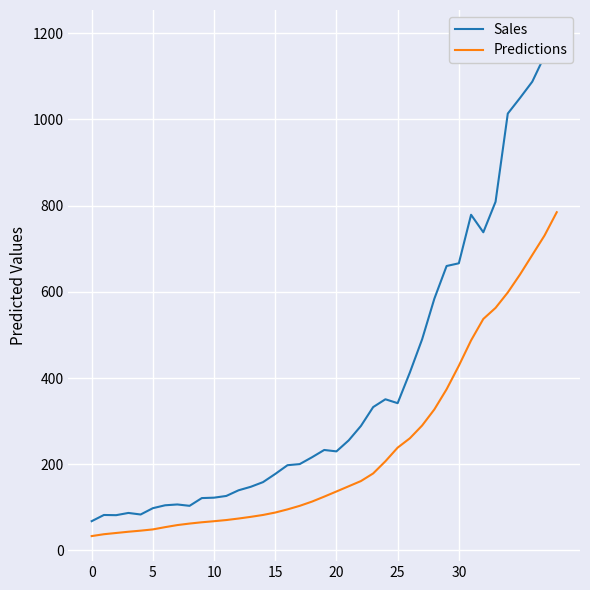

How many distinct data groups are displayed?

2